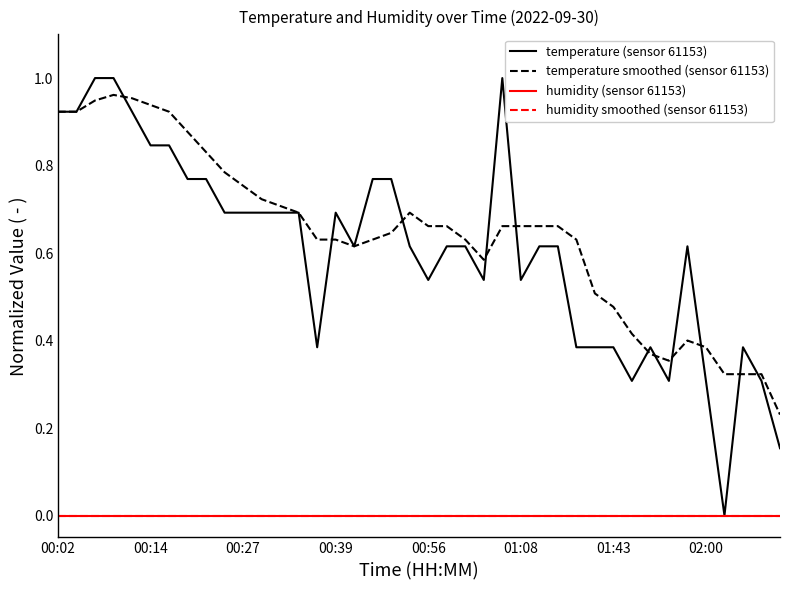

Where is humidity (sensor 61153) nearest to the value 0?

00:02